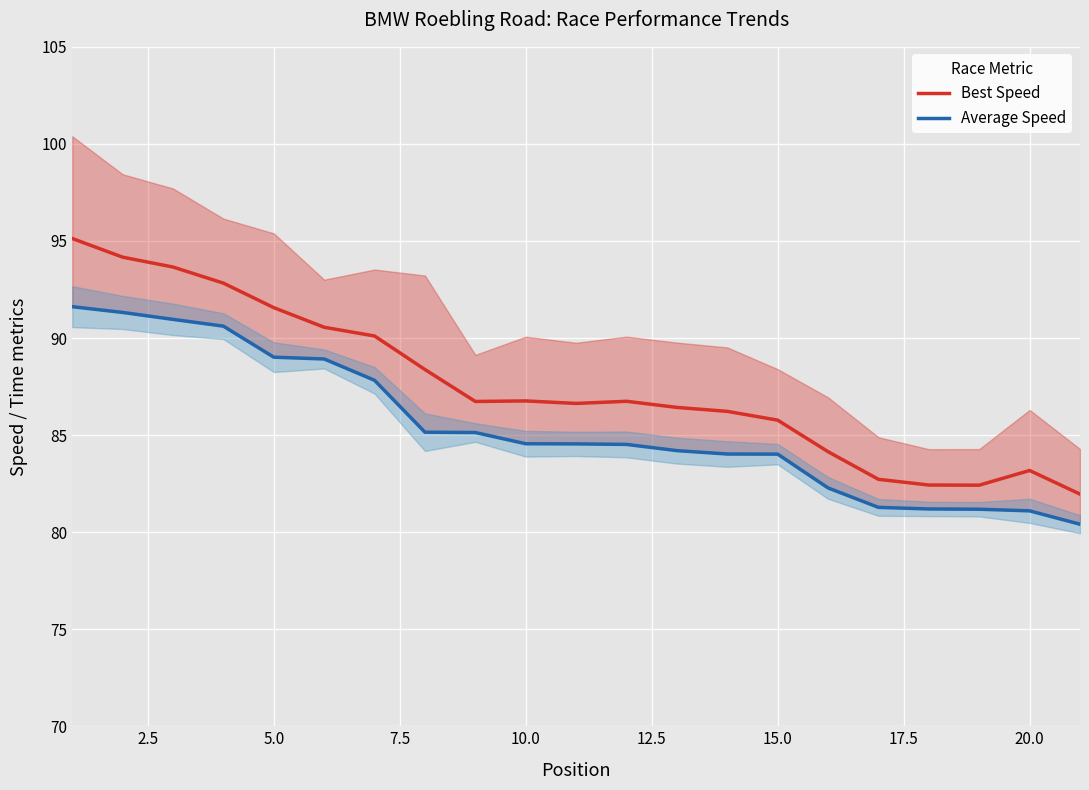

What is the lowest value of the Best Speed series?

82.0